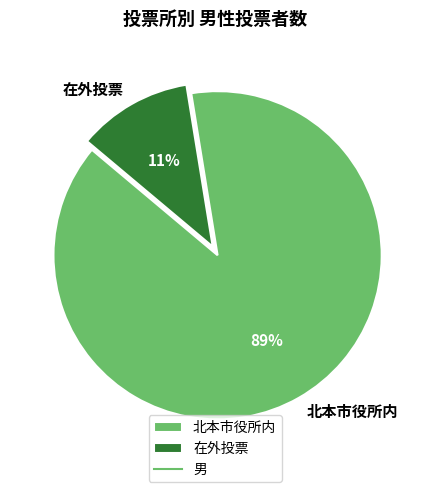

Is the sum of 在外投票 and 北本市役所内 greater than half?

Yes